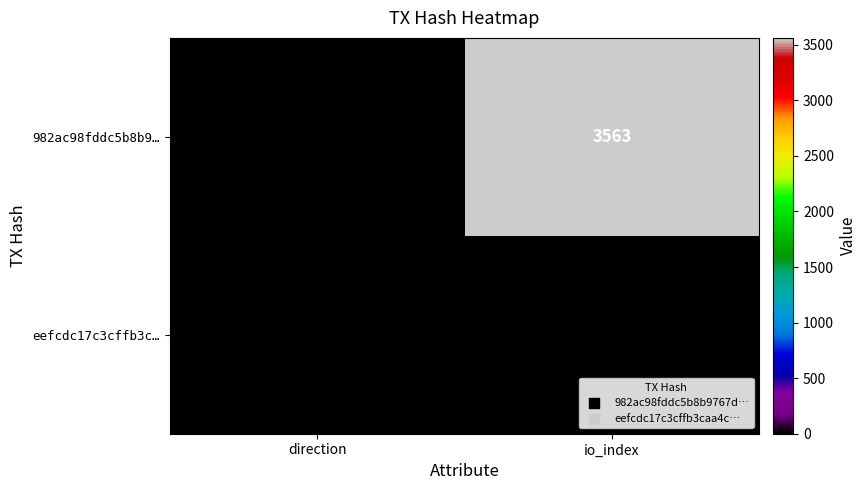

What is the sum of the eefcdc17c3cffb3c… values at io_index and direction?

10